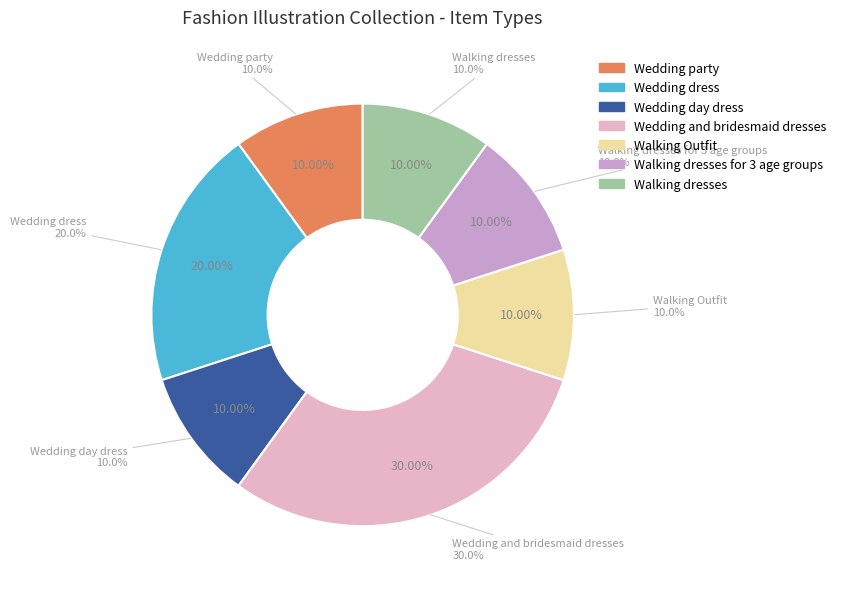

Is Walking Outfit the majority of the pie?

No